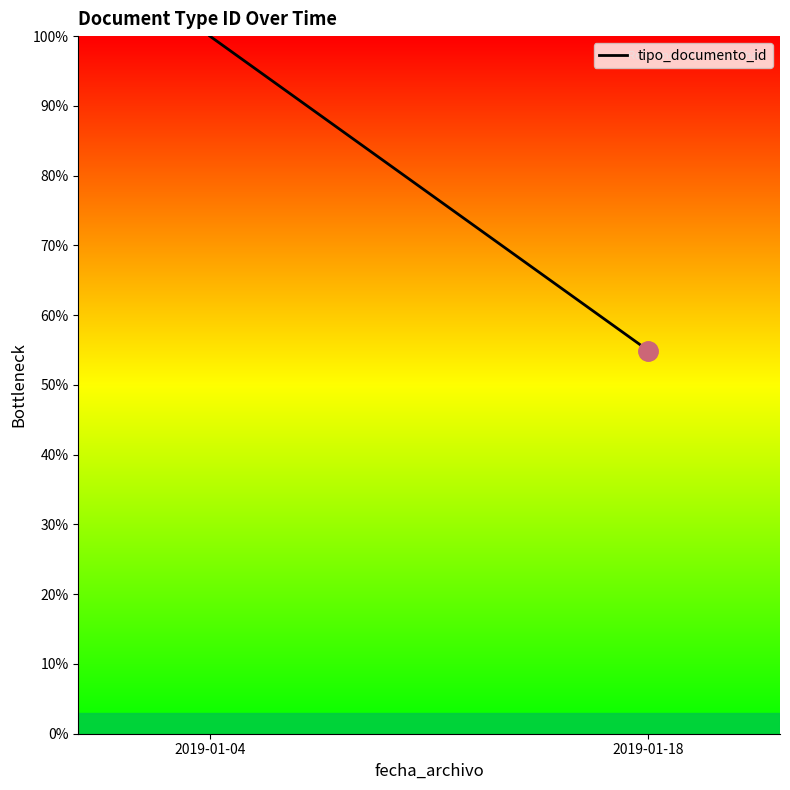

The chart shows a value of 100.0 at 2019-01-04. True or false?

True